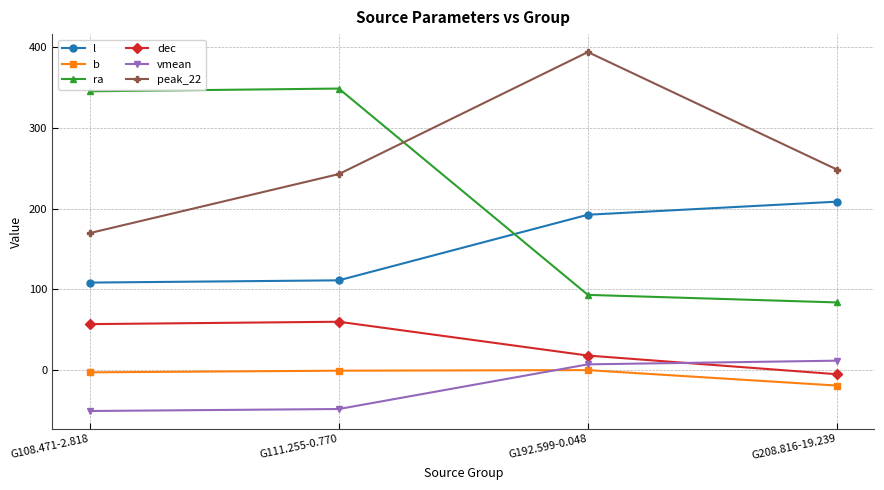

What are all the series names shown in the legend?

l, b, ra, dec, vmean, peak_22